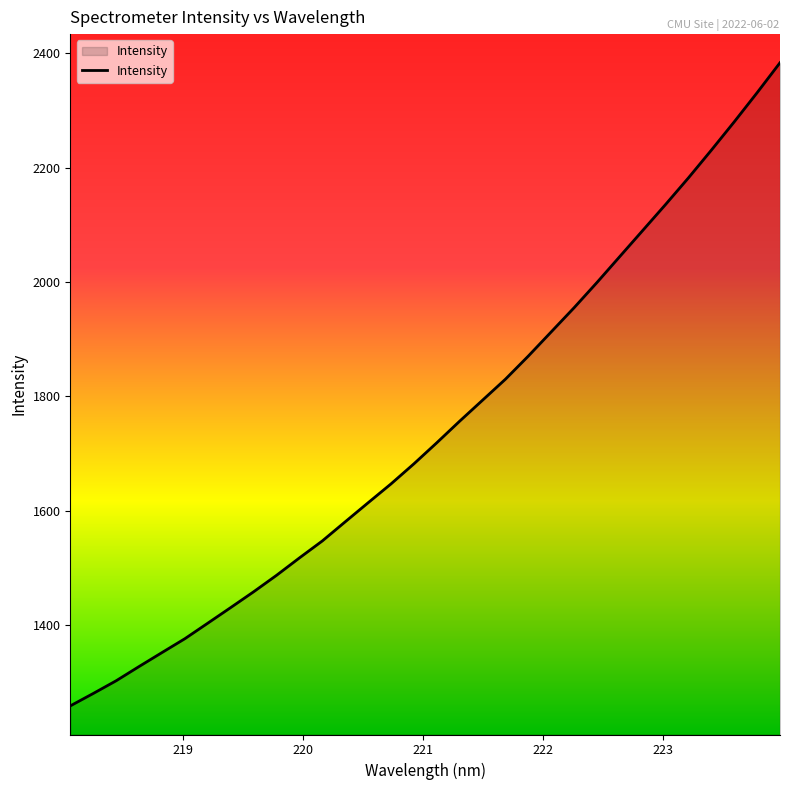

What is the greatest value displayed?

2383.2